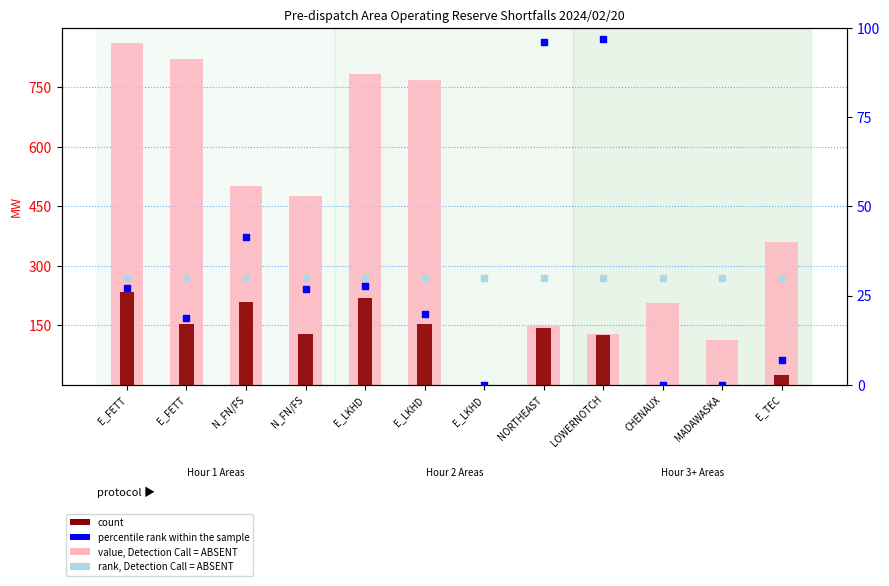

Which series has the largest Y range (max minus min)?

value, Detection Call = ABSENT